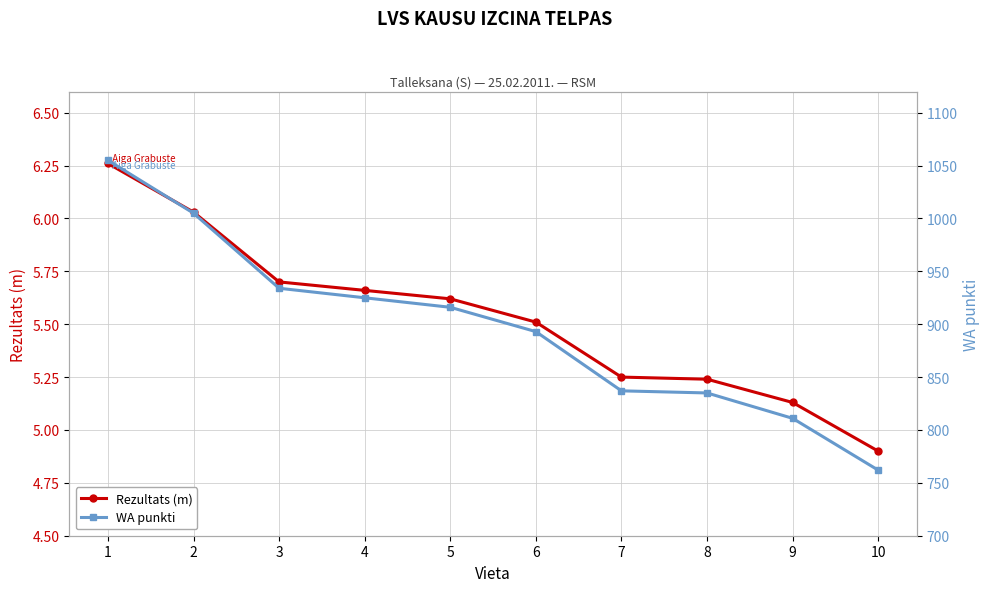

Read the Rezultats (m) value at 10.

4.9